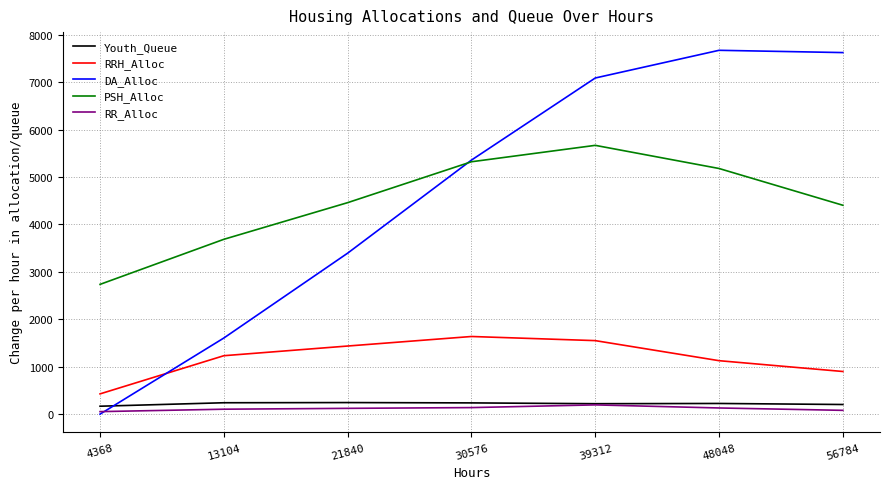

How many lines are shown in the chart?

5